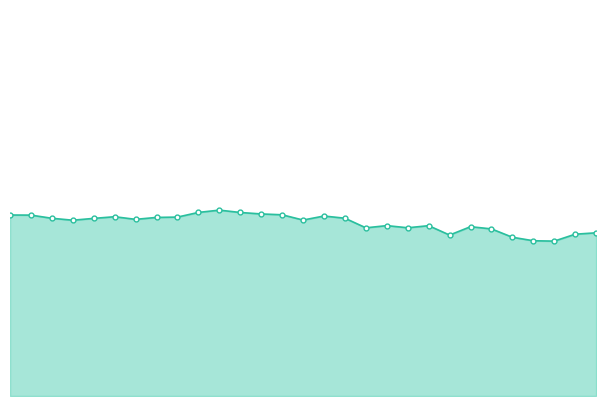

How many interior local valleys (lower than both neighbors) does the data have?

7